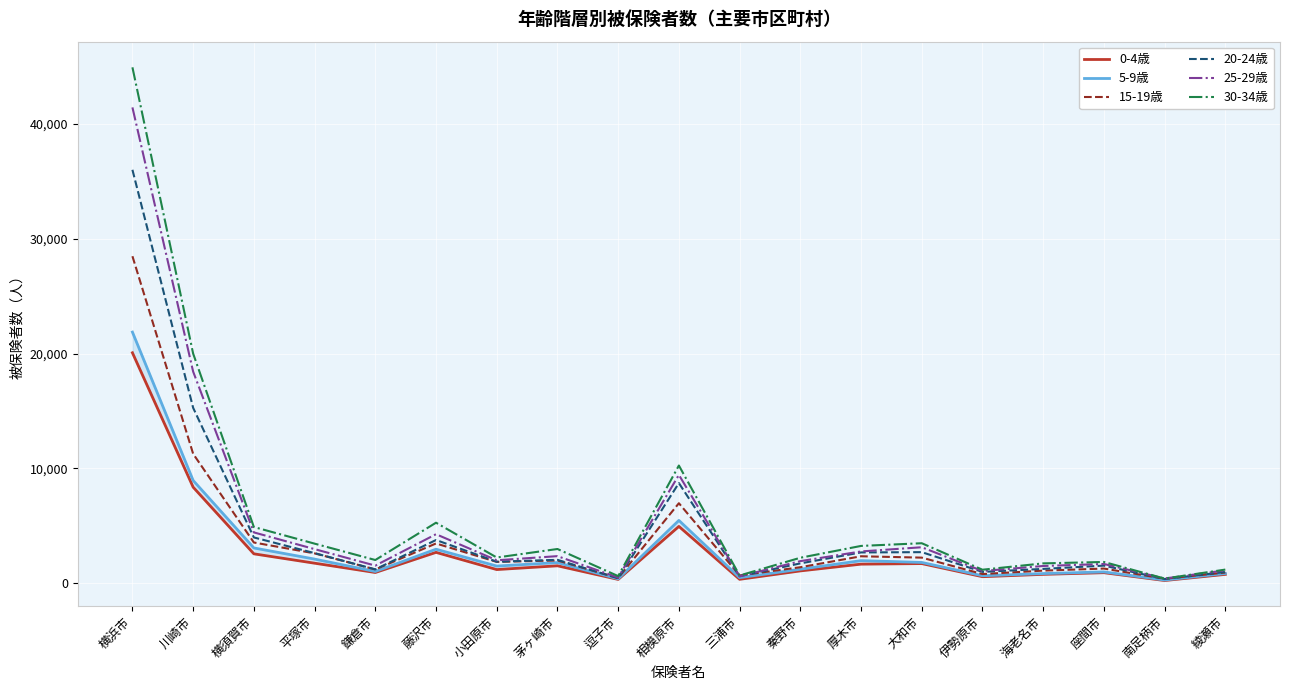

What is the difference between the second highest and second lowest values in the 20-24歳 series?

14829